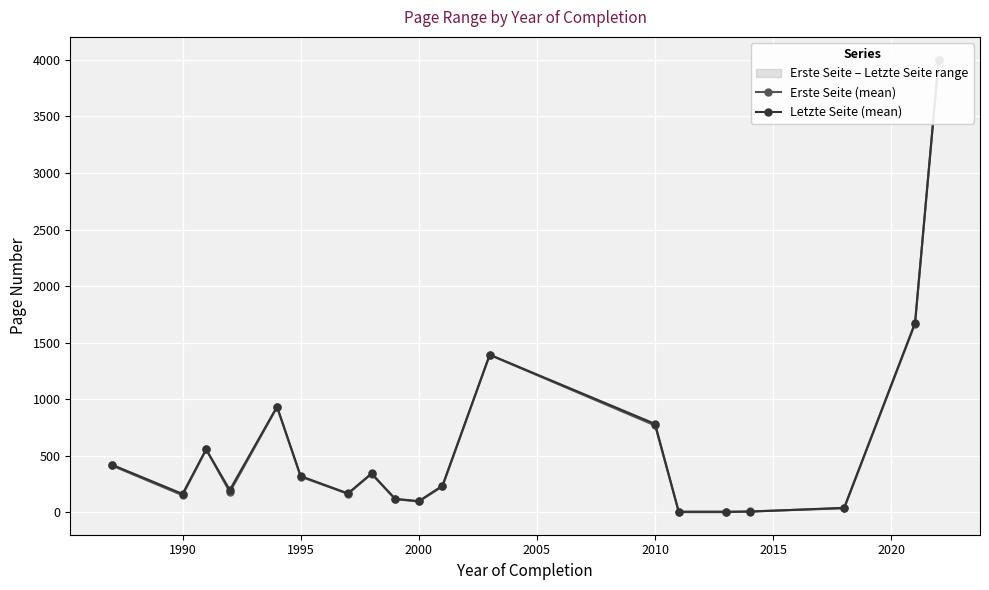

Is it true that Letzte Seite (mean) equals 3.0 at 13?

False